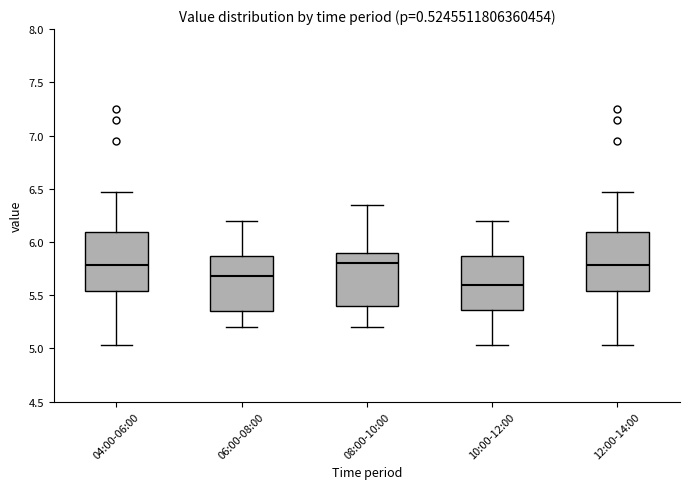

Reading left to right, transcribe this box plot: for each box, give where its median line is, the range the box spans, and where its two whiskers end, as read against the y-axis. The values are not printed on the chart, so give them approximately, as read against the axis.

04:00-06:00: median 5.80, box 5.55 to 6.10, whiskers 5.05 to 6.45
06:00-08:00: median 5.70, box 5.35 to 5.85, whiskers 5.20 to 6.20
08:00-10:00: median 5.80, box 5.40 to 5.90, whiskers 5.20 to 6.35
10:00-12:00: median 5.60, box 5.35 to 5.85, whiskers 5.05 to 6.20
12:00-14:00: median 5.80, box 5.55 to 6.10, whiskers 5.05 to 6.45